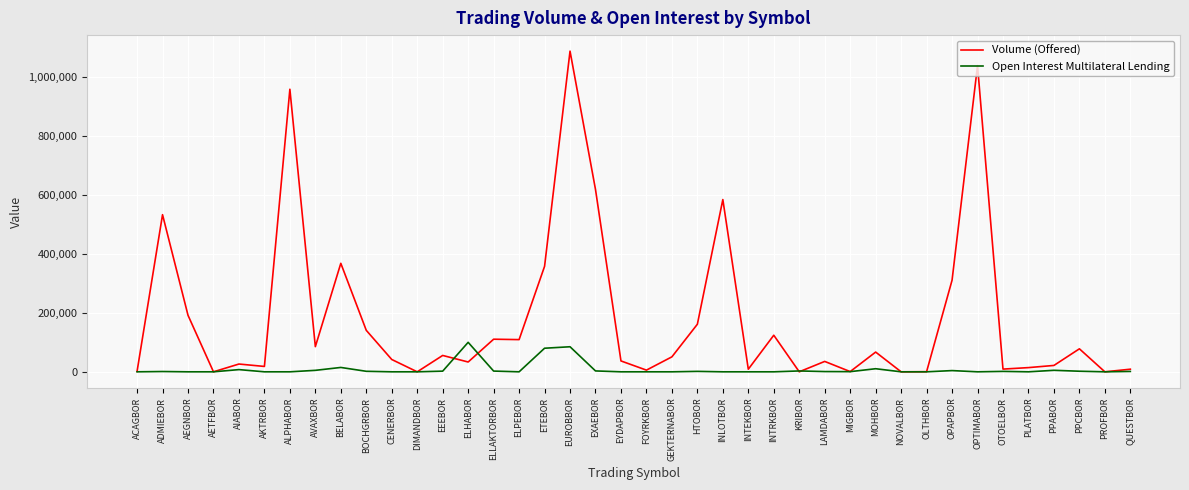

Is the value of Volume (Offered) at ADMIEBOR greater than the value of Open Interest Multilateral Lending at CENERBOR?

Yes